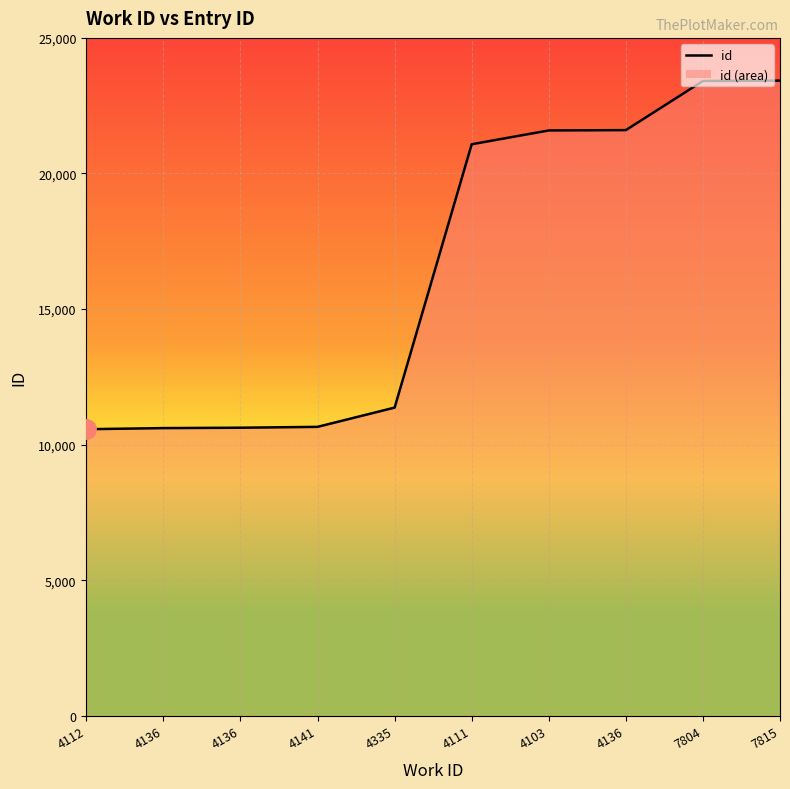

Is this an area chart (filled region under the line)?

Yes